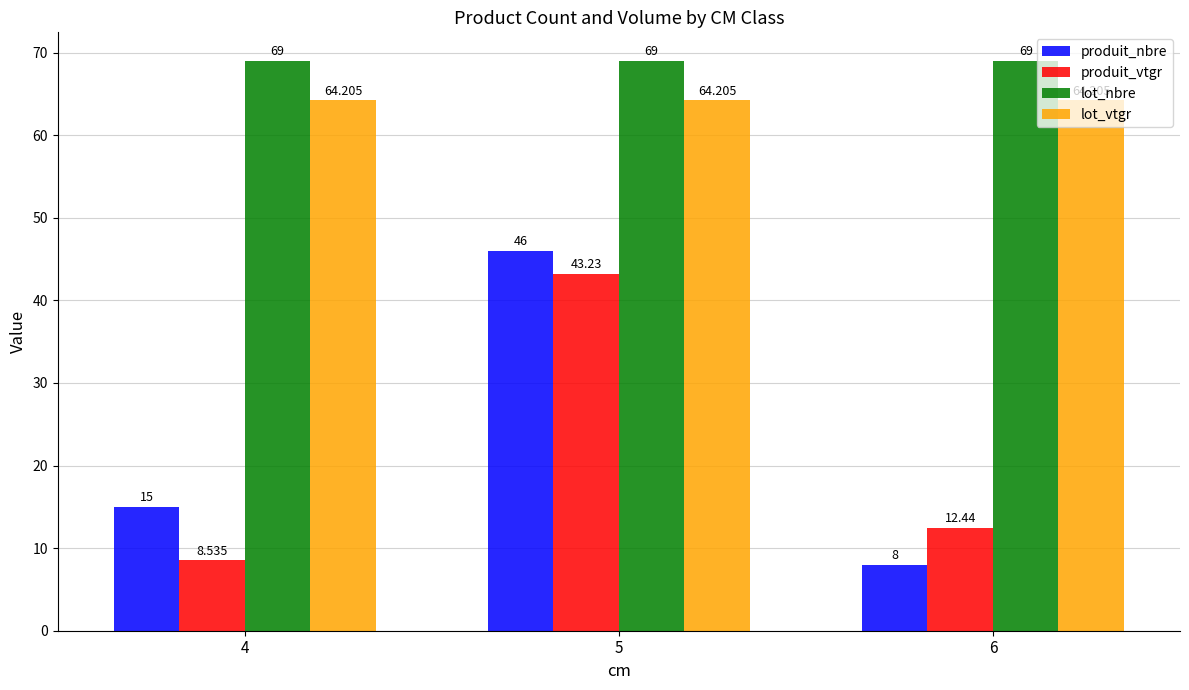

Reading right to left, extract all data points from this chart.

produit_nbre: 6=8.0	5=46.0	4=15.0
produit_vtgr: 6=12.4	5=43.2	4=8.5
lot_nbre: 6=69.0	5=69.0	4=69.0
lot_vtgr: 6=64.2	5=64.2	4=64.2